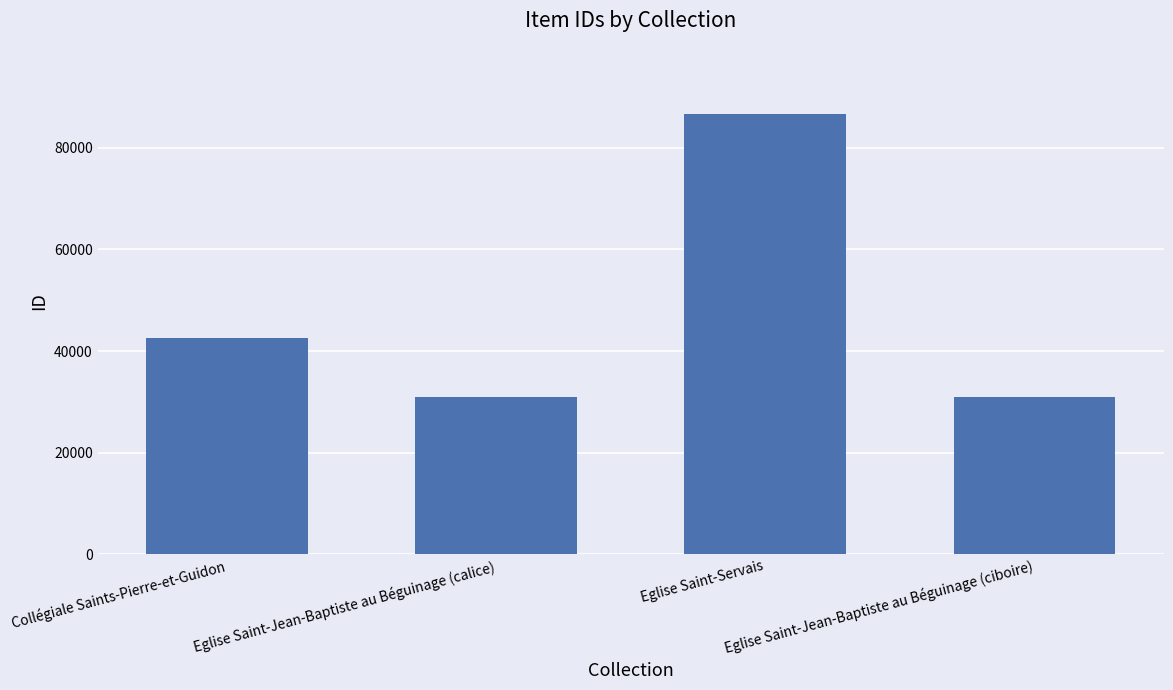

What is the value of the 4th bar from the left?

30913